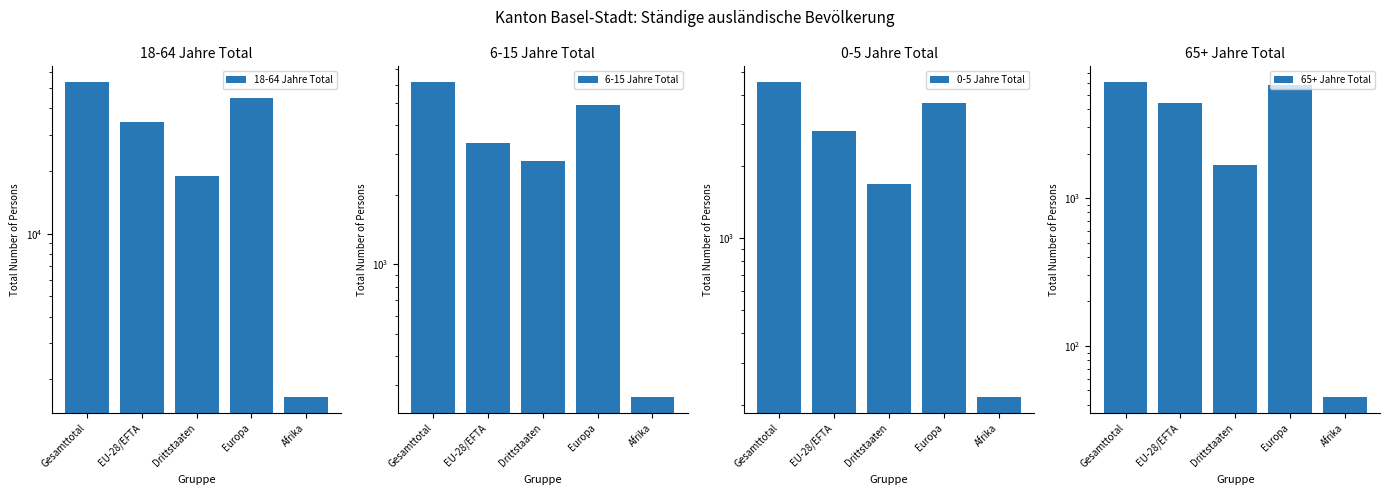

At which label does 18-64 Jahre Total reach its minimum?

Afrika